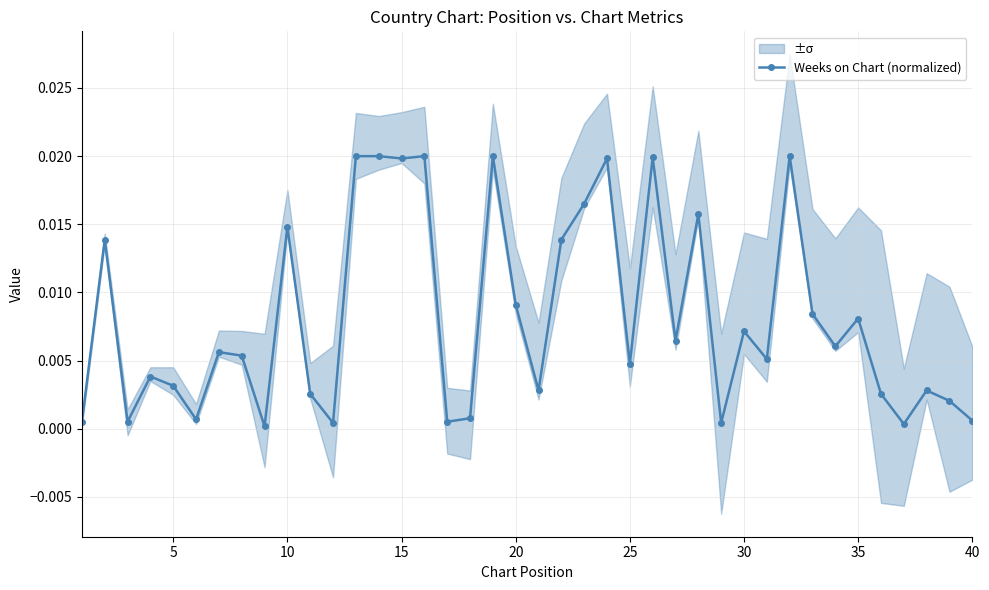

True or false: Weeks on Chart (normalized) has more than 0 points higher than both neighbors.

True